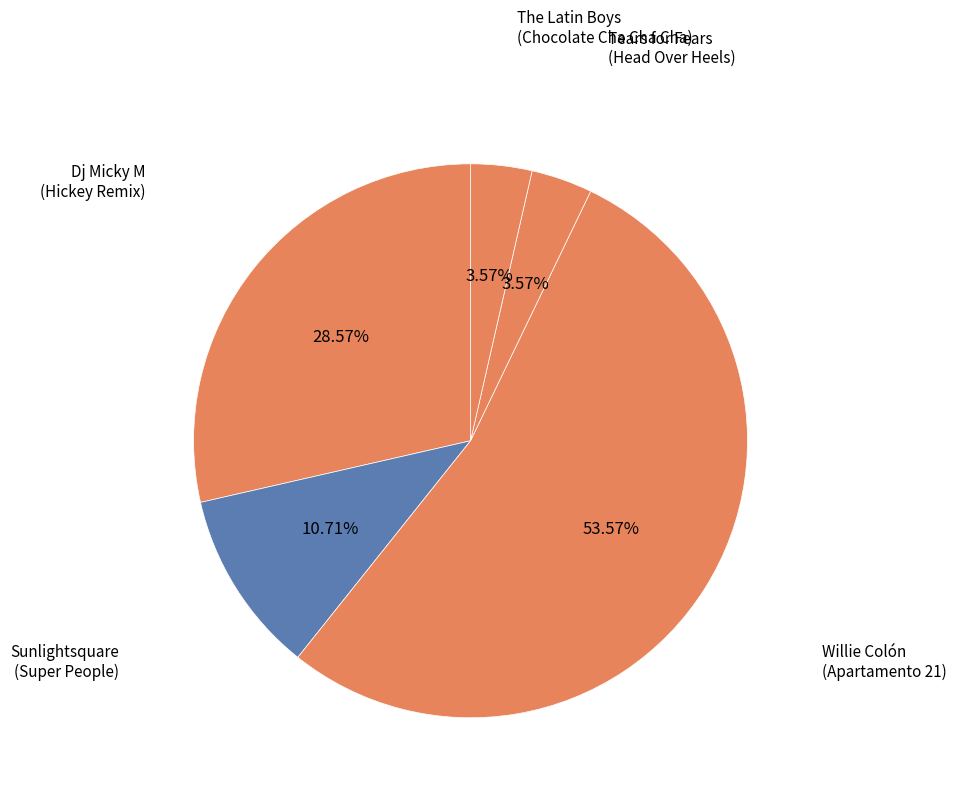

How many slices are in this pie chart?

5